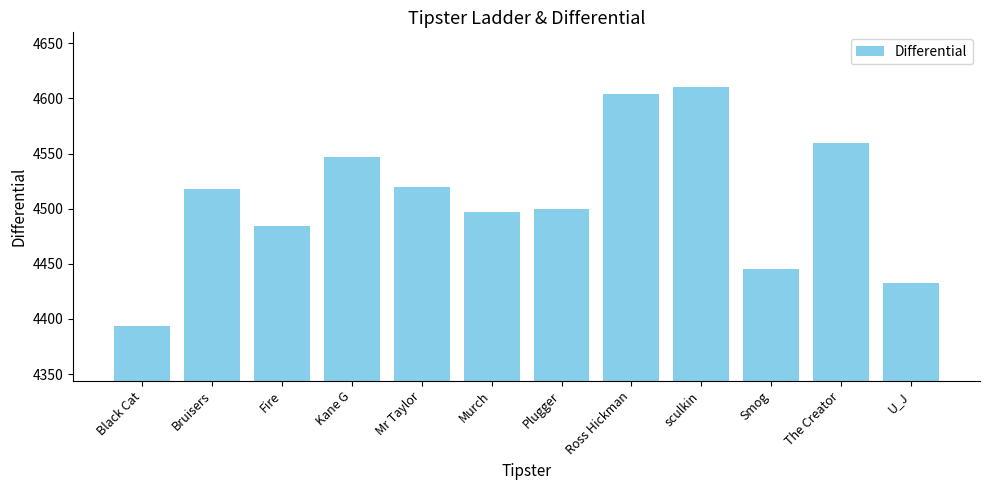

Read the value at Plugger, to the nearest 50.

4500